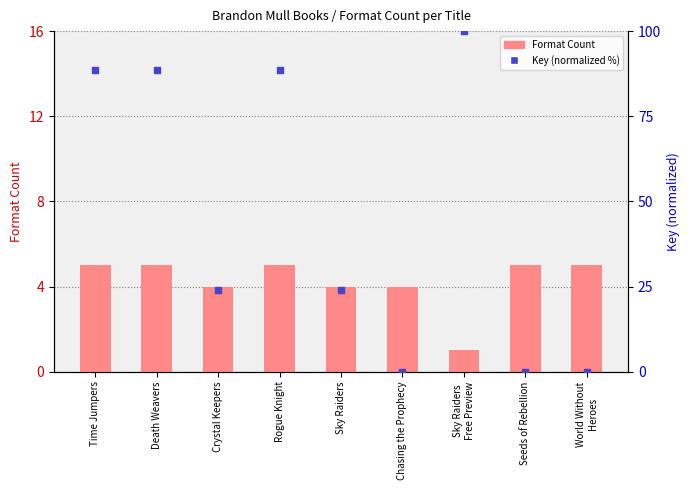

What is the total value across all series at World Without
Heroes?

5.0